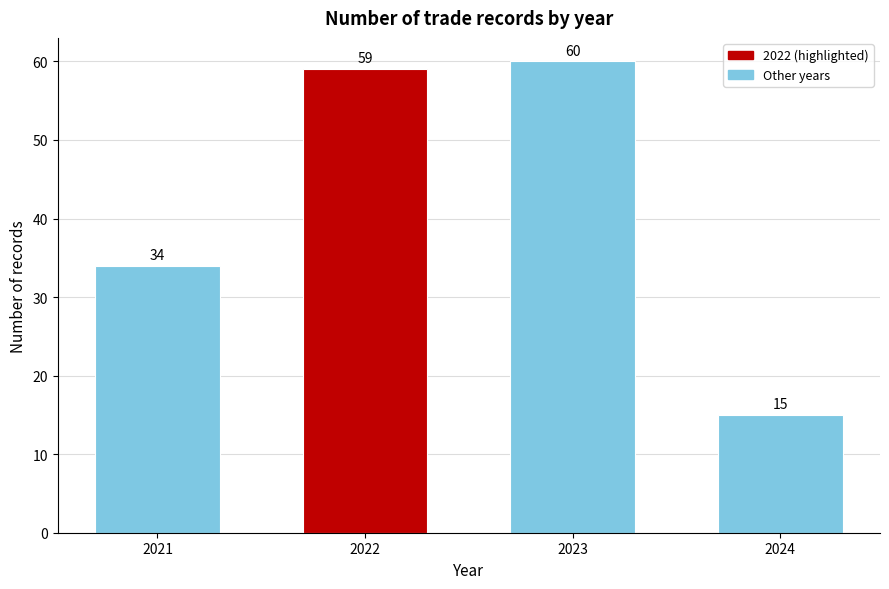

Reading left to right, transcribe all the data shown in this chart.

2021=34	2022=59	2023=60	2024=15